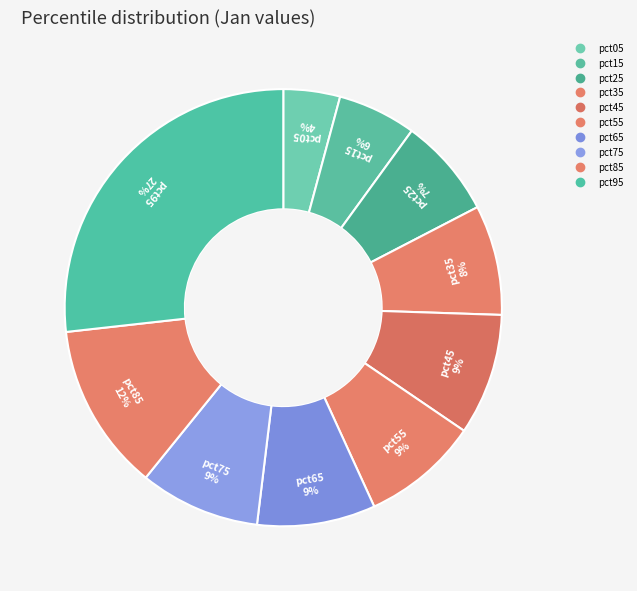

To the nearest percent, what portion does pct05 represent?

4%